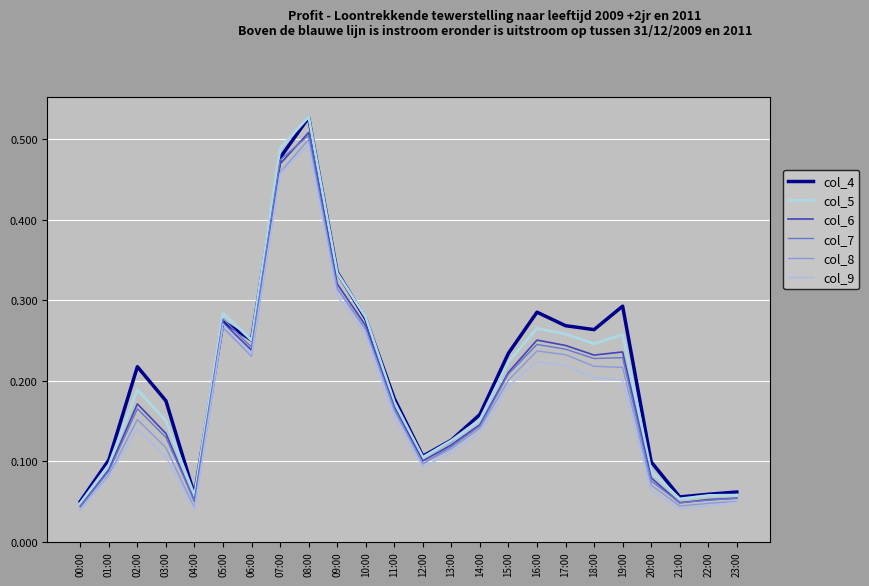

What is the maximum value for col_5?

0.5